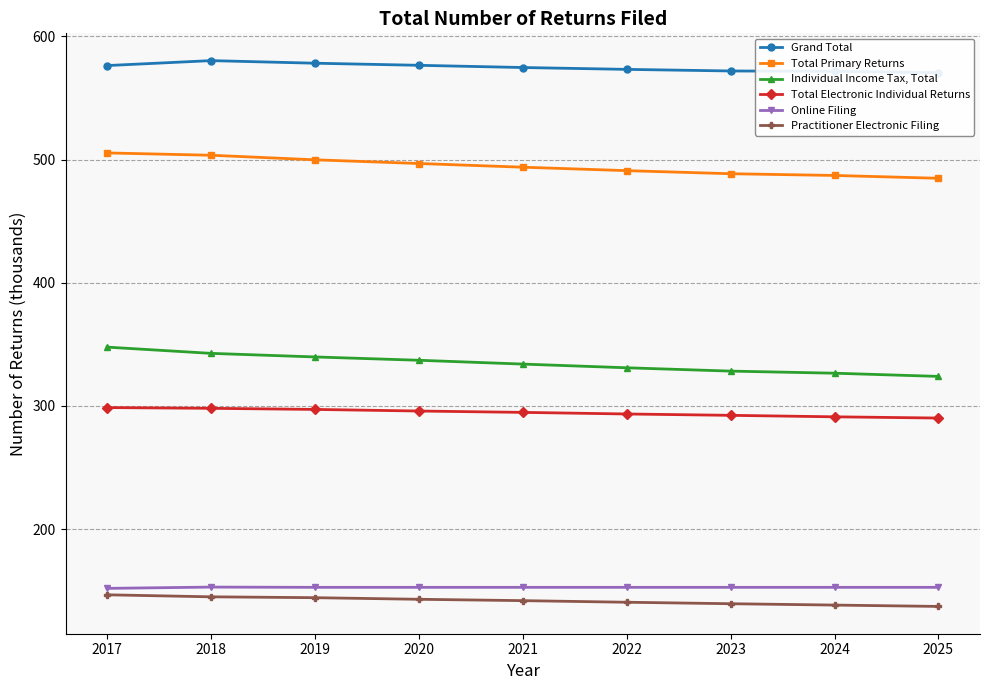

Is this an area chart (filled region under the line)?

No